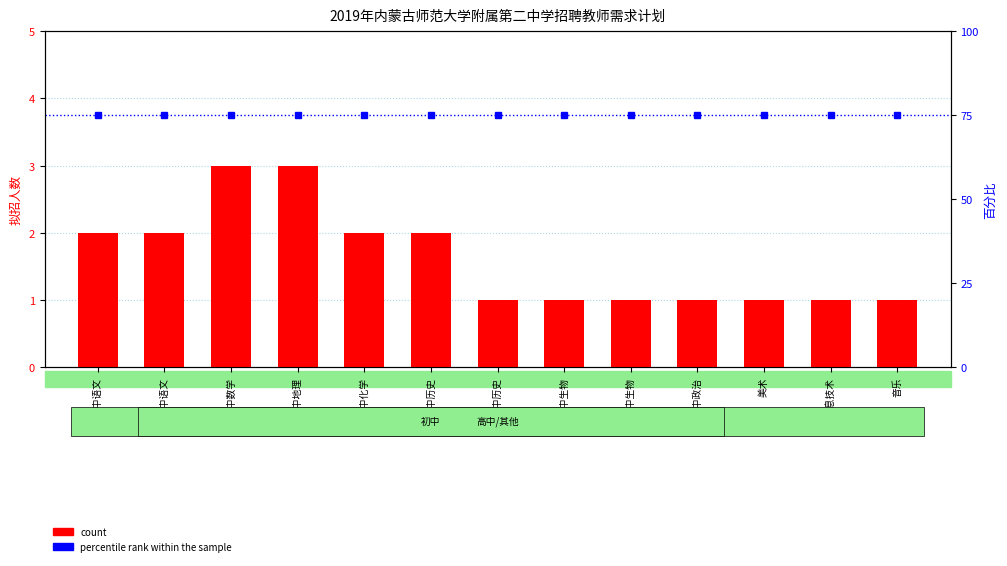

What is the maximum value for percentile rank within the sample?

75